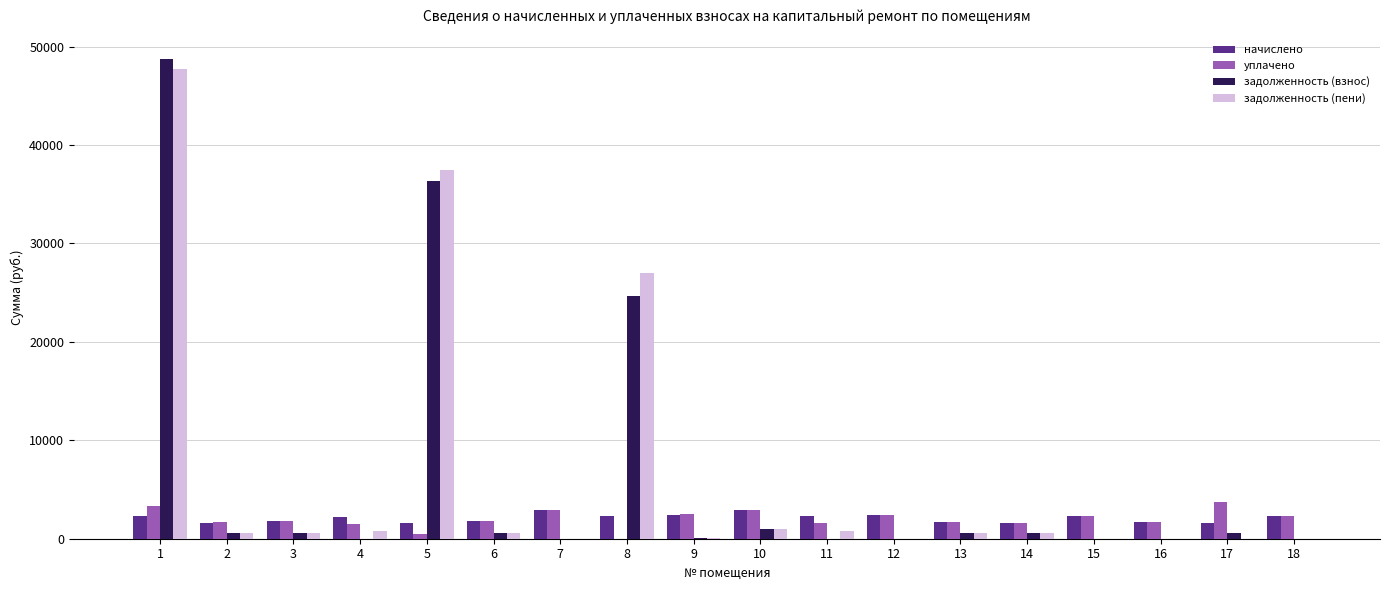

What is the sum of all задолженность (пени) values?

117620.2